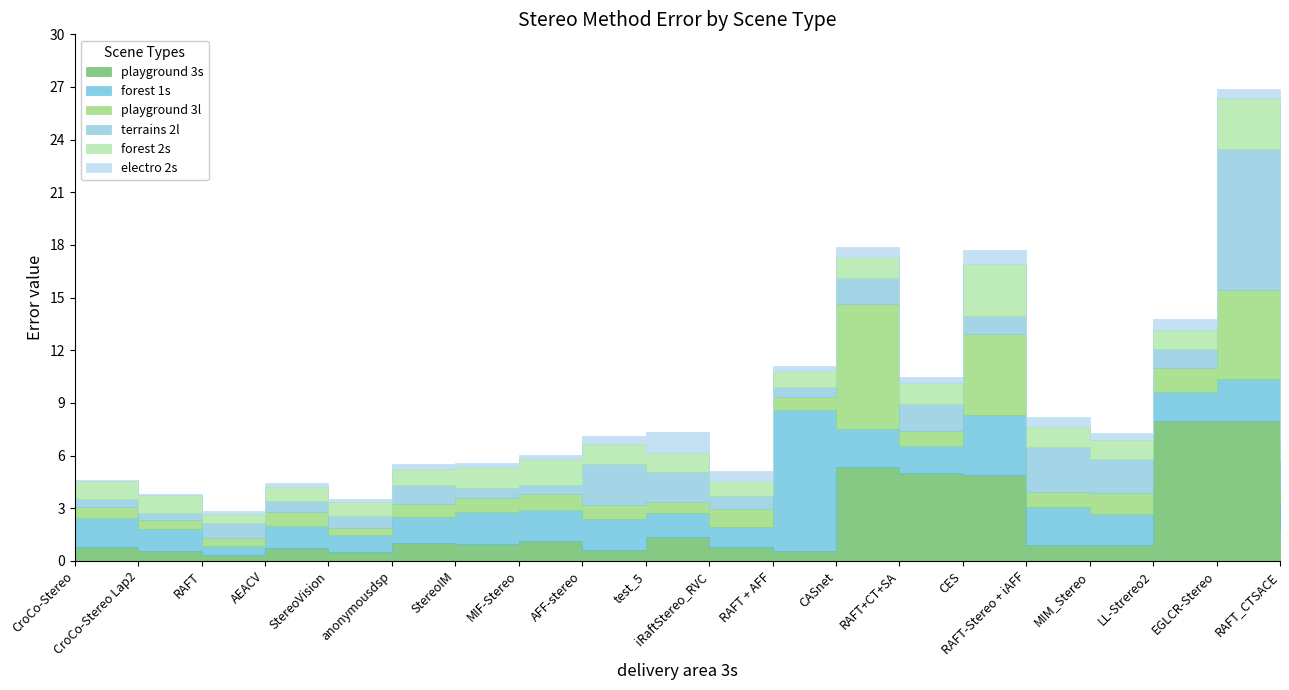

What is the label of the 4th point from the right?

MIM_Stereo